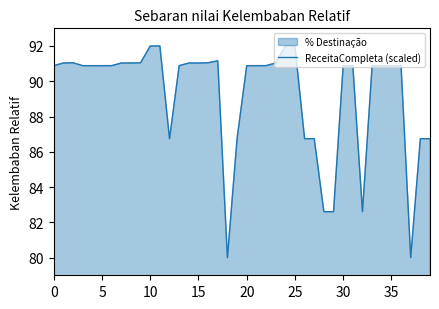

The chart shows a value of 90.9 at 30. True or false?

True